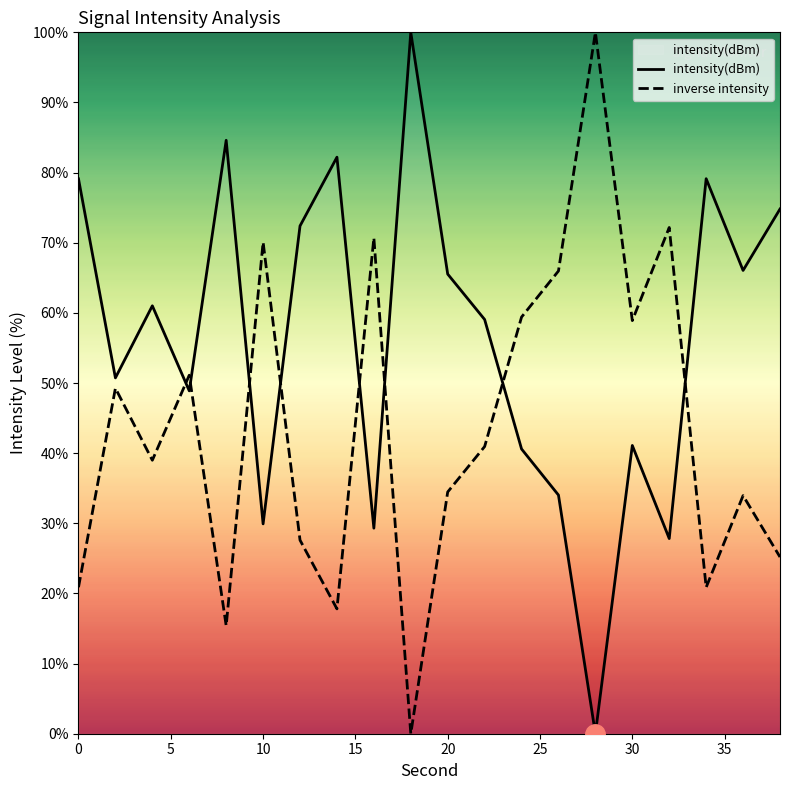

What is the maximum value shown in the chart?

100.0